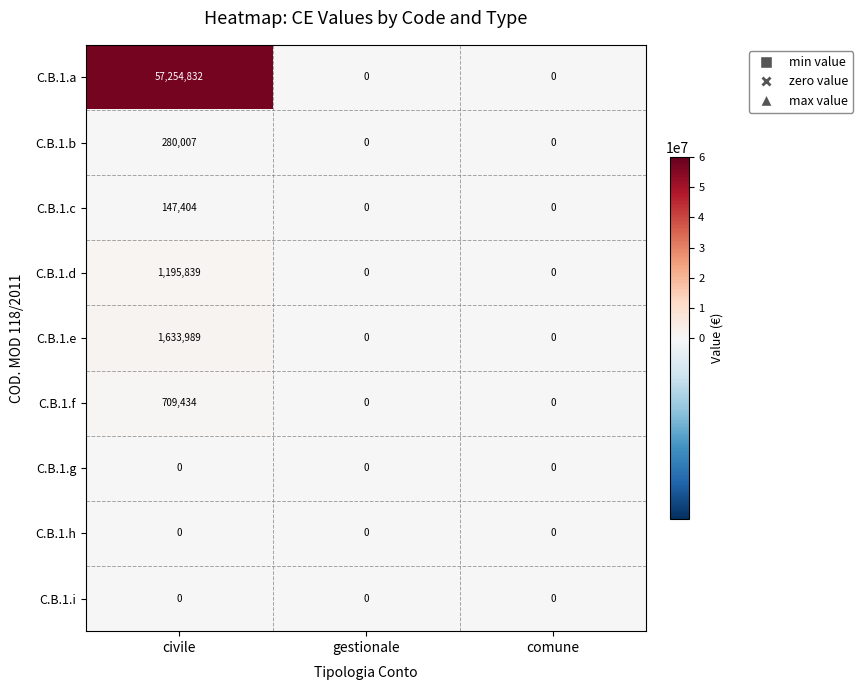

Reading left to right, list all the values displayed in this chart.

C.B.1.a: 57254832	0	0
C.B.1.b: 280007	0	0
C.B.1.c: 147404	0	0
C.B.1.d: 1195839	0	0
C.B.1.e: 1633989	0	0
C.B.1.f: 709434	0	0
C.B.1.g: 0	0	0
C.B.1.h: 0	0	0
C.B.1.i: 0	0	0